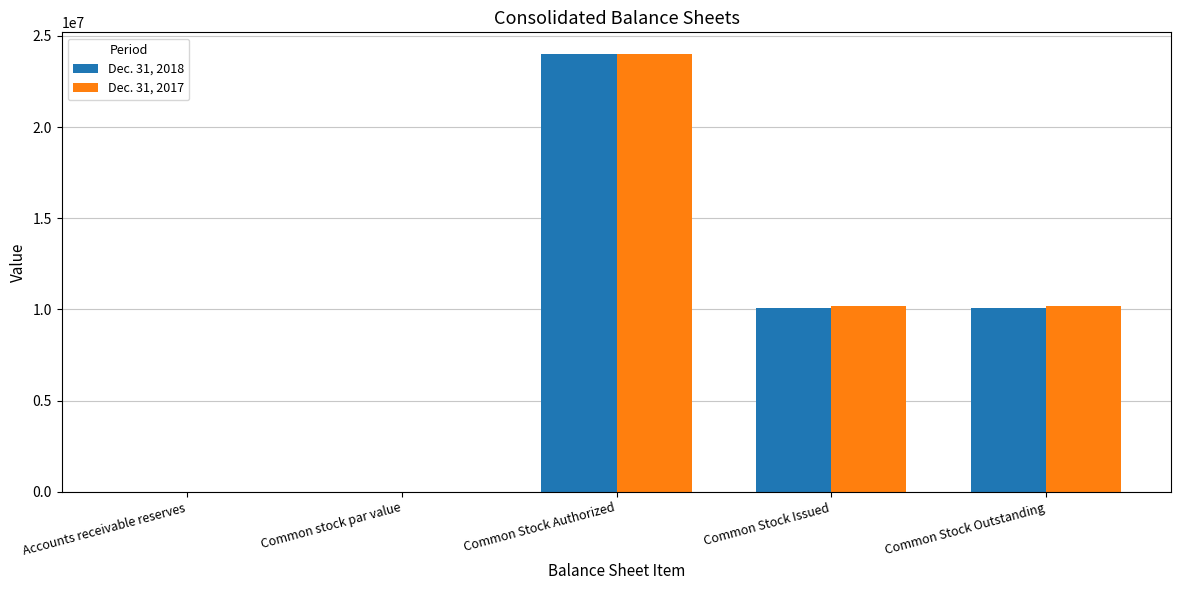

Is it true that Dec. 31, 2017 equals 24000000 at Common Stock Authorized?

True